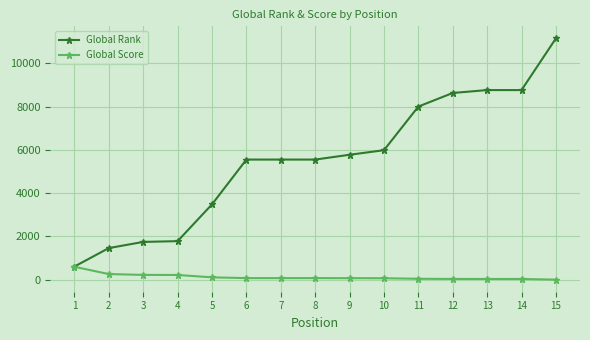

What is the difference between the maximum and minimum values in the Global Rank series?

10540